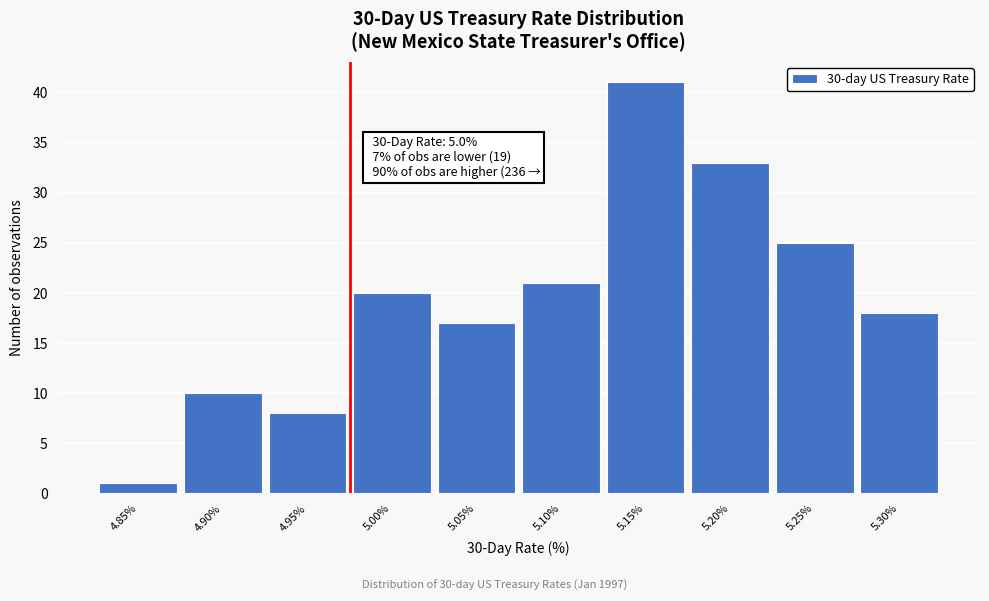

Reading left to right, extract all data points from this chart.

4.85%=1	4.90%=10	4.95%=8	5.00%=20	5.05%=17	5.10%=21	5.15%=41	5.20%=33	5.25%=25	5.30%=18